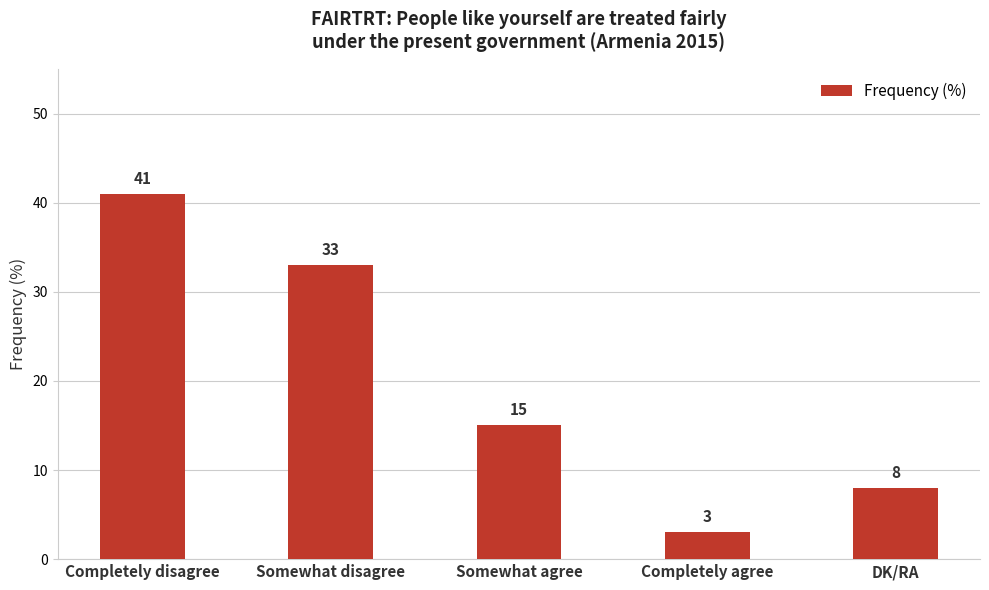

Approximately how many times larger is the value at Somewhat agree compared to Completely agree?

5.0